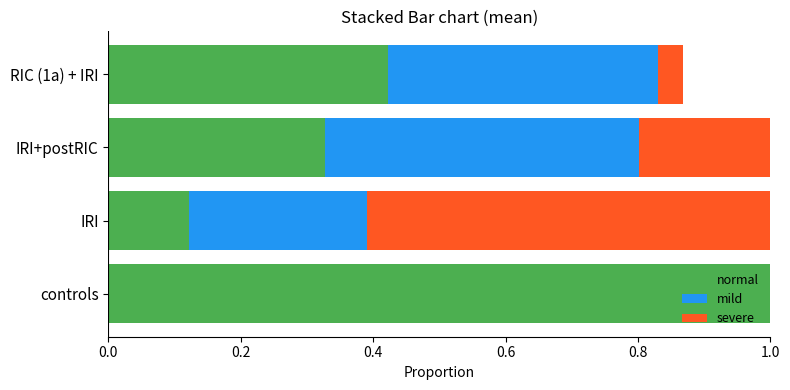

What is the total value across all series at RIC (1a) + IRI?

0.9